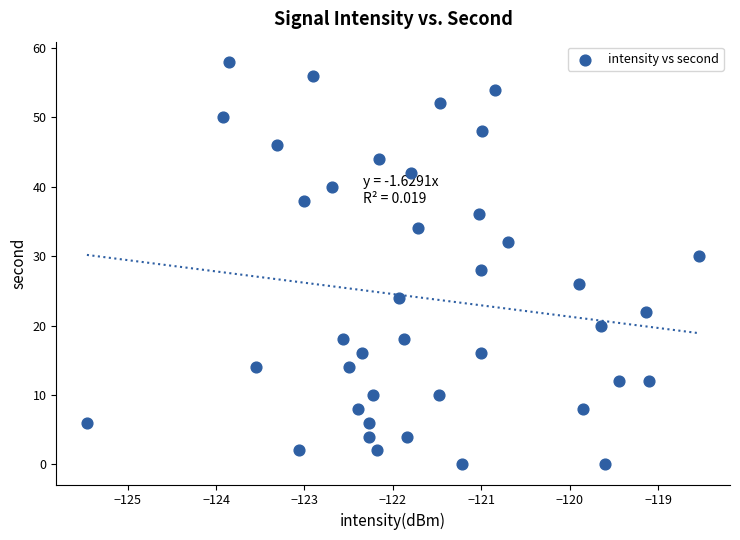

What is the range of Y values (max minus min)?

58